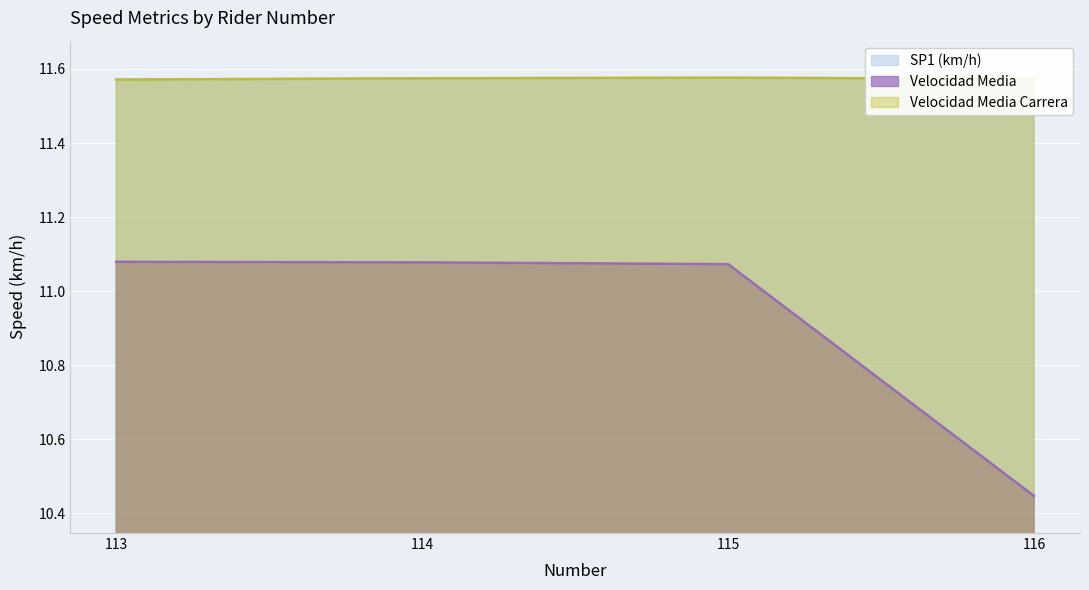

True or false: SP1 (km/h) and Velocidad Media cross at least once.

False